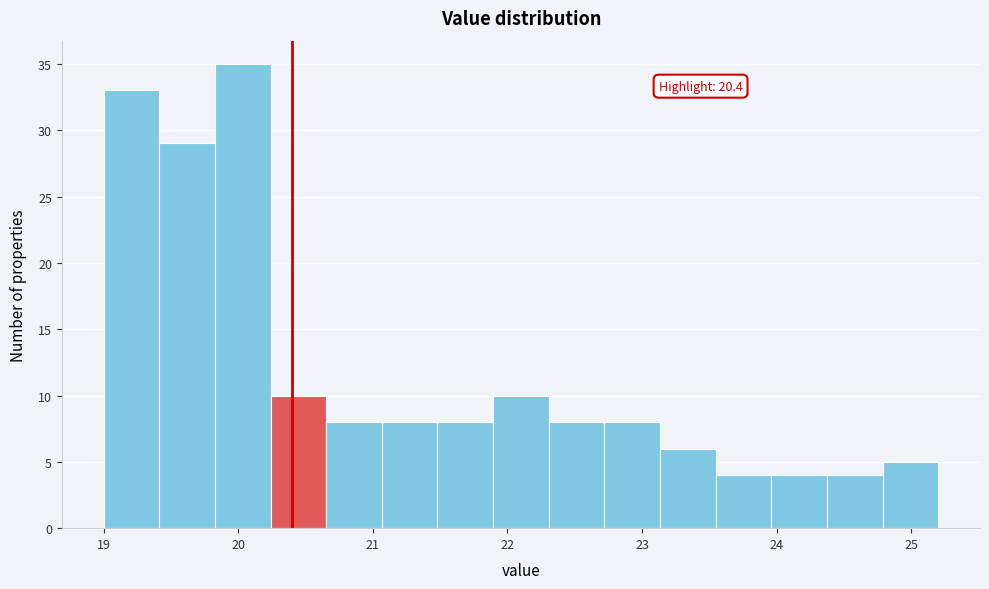

Over which range of the x-axis is the bar tallest?

19.8 to 20.2